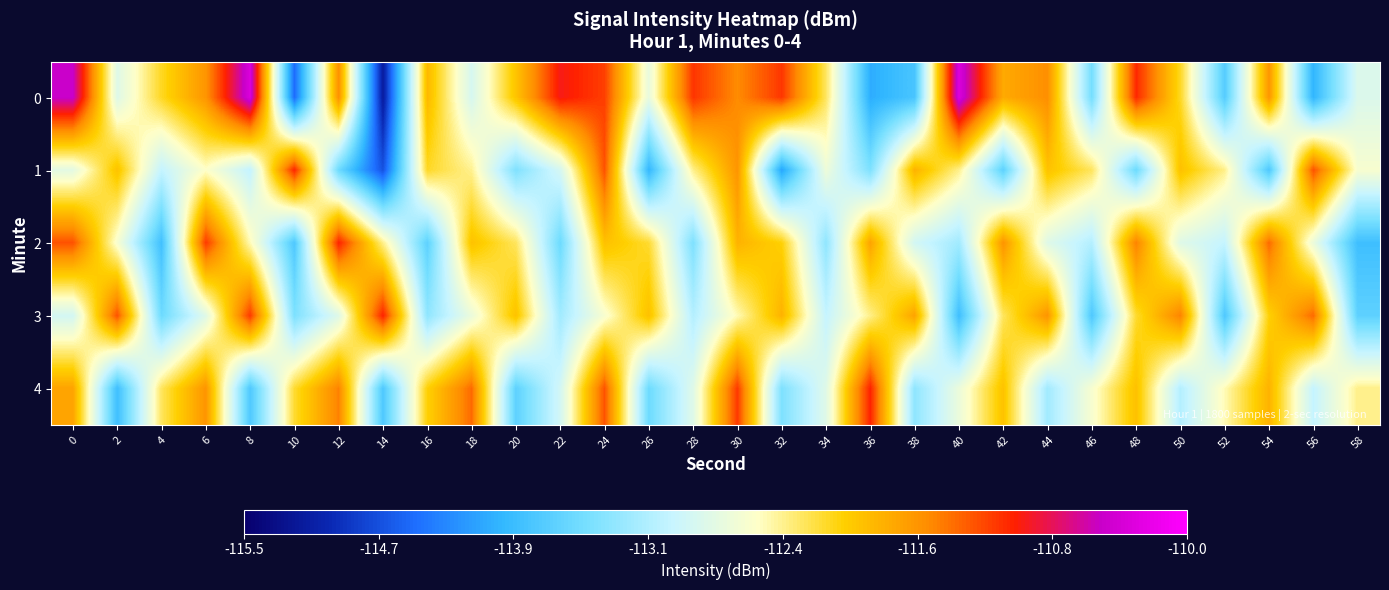

Between 40 and 38, which is larger?

40